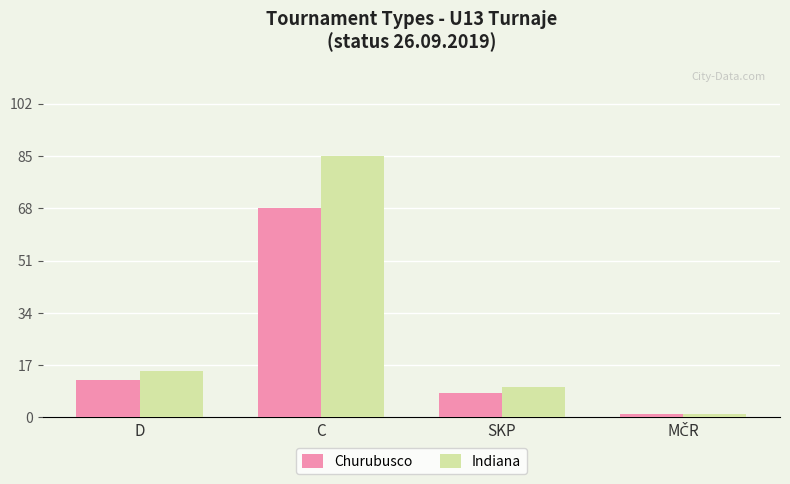

List the series in order of their overall mean, highest first.

Indiana, Churubusco